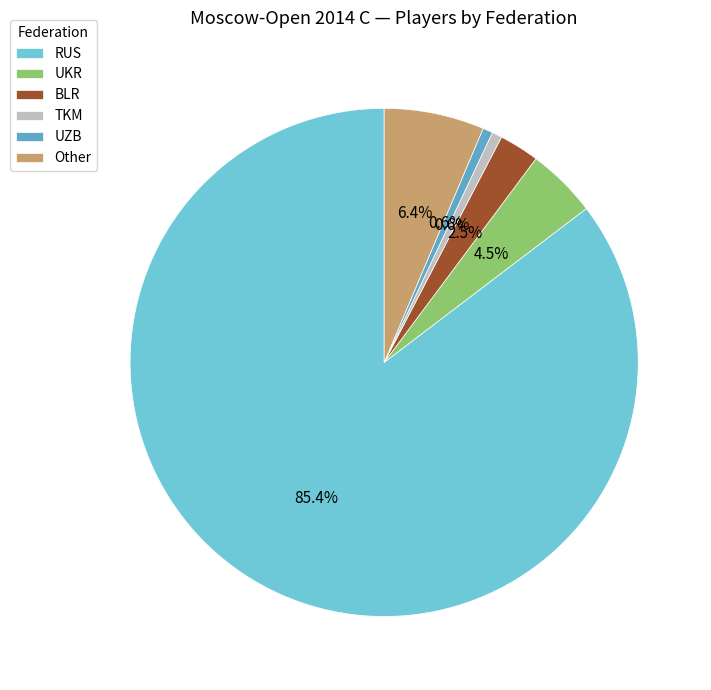

Does any single category account for the majority?

Yes